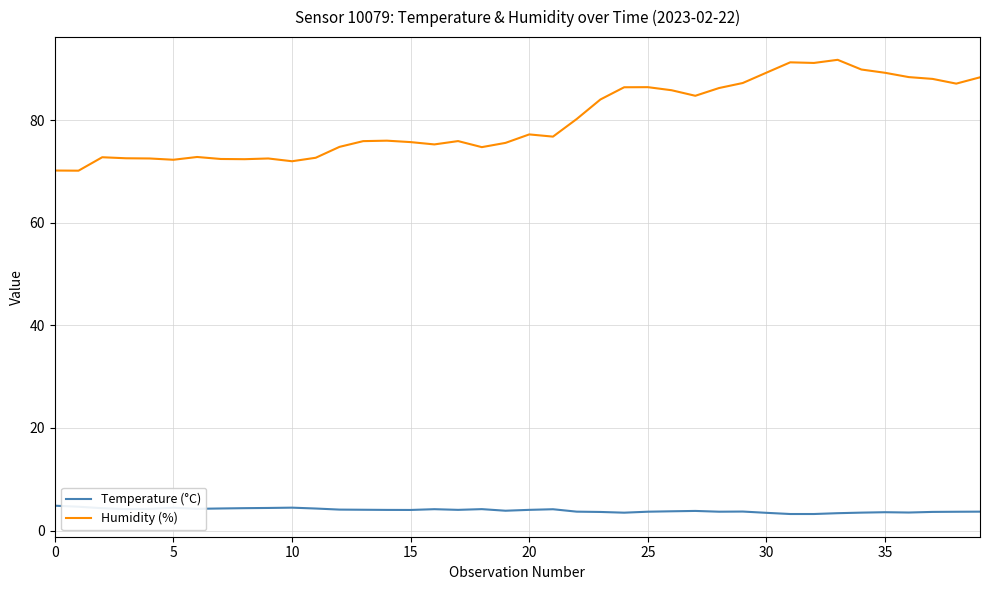

What is the difference between the maximum and minimum values in the Humidity (%) series?

21.6